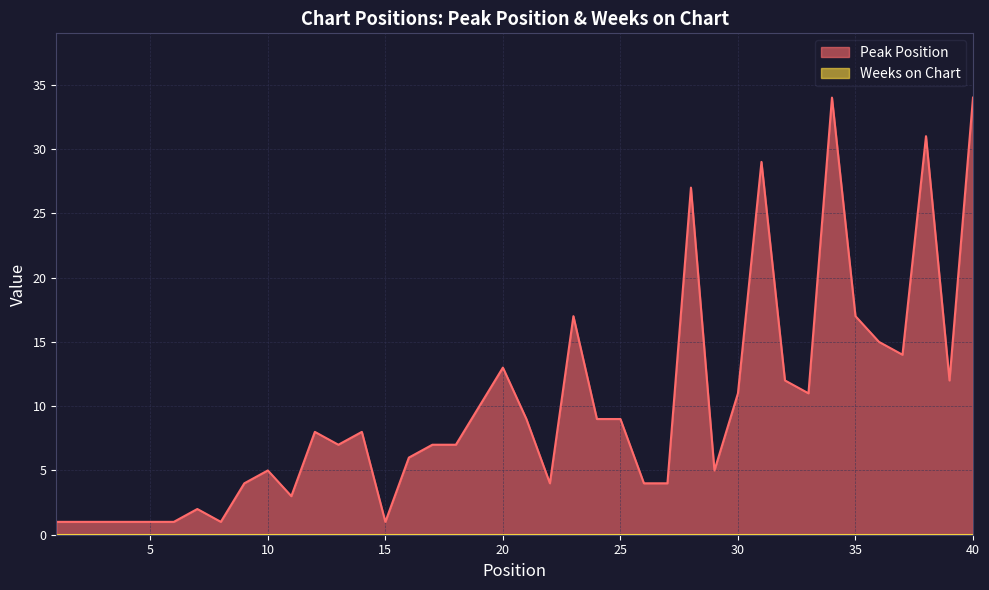

Reading left to right, transcribe all the data shown in this chart.

1	1	1	1	1	1	2	1	4	5	3	8	7	8	1	6	7	7	10	13	9	4	17	9	9	4	4	27	5	11	29	12	11	34	17	15	14	31	12	34